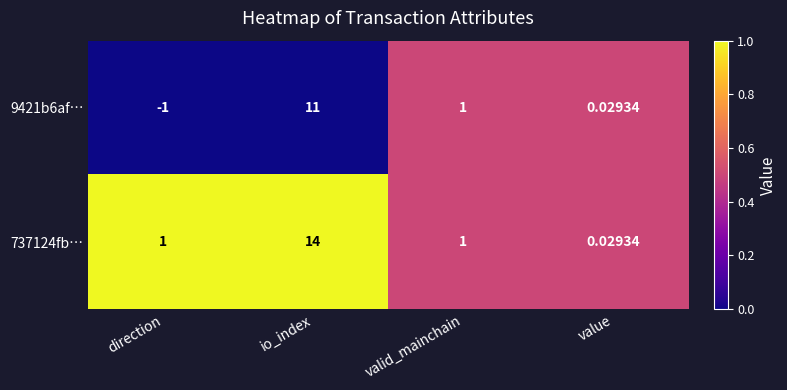

Is the value of 737124fb… at valid_mainchain greater than the value of 9421b6af… at io_index?

No